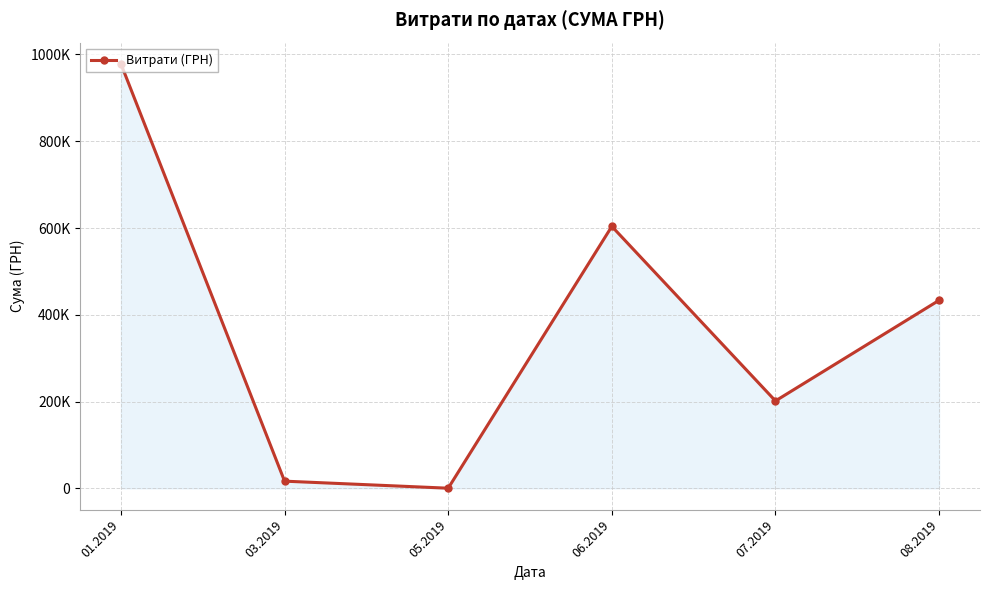

Where is the first local minimum?

05.2019